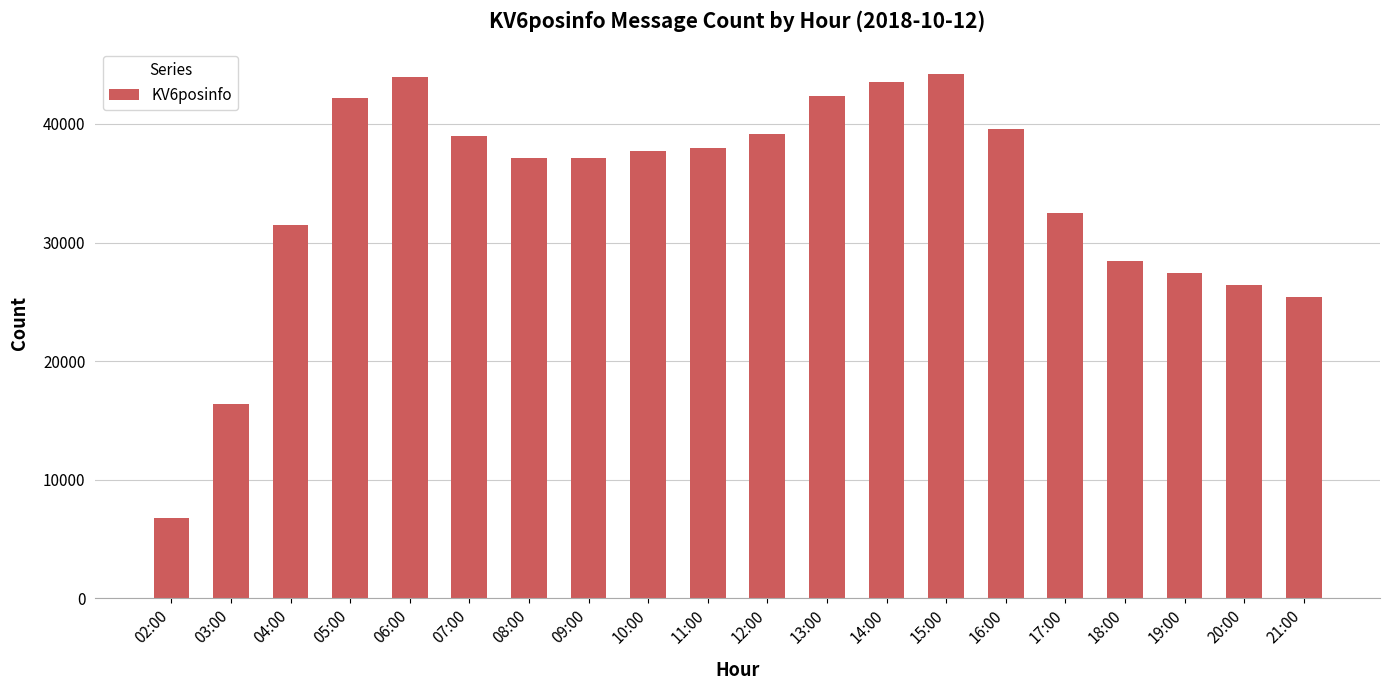

At which label is the value closest to 25491?

21:00